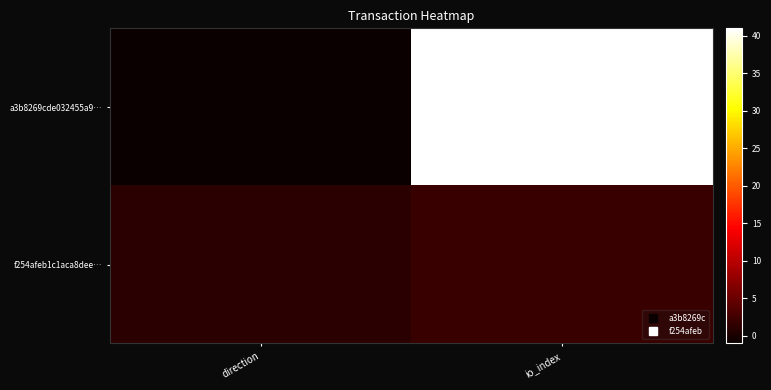

Reading left to right, extract all data points from this chart.

a3b8269cde032455a9…: direction=-1	io_index=41
f254afeb1c1aca8dee…: direction=1	io_index=2